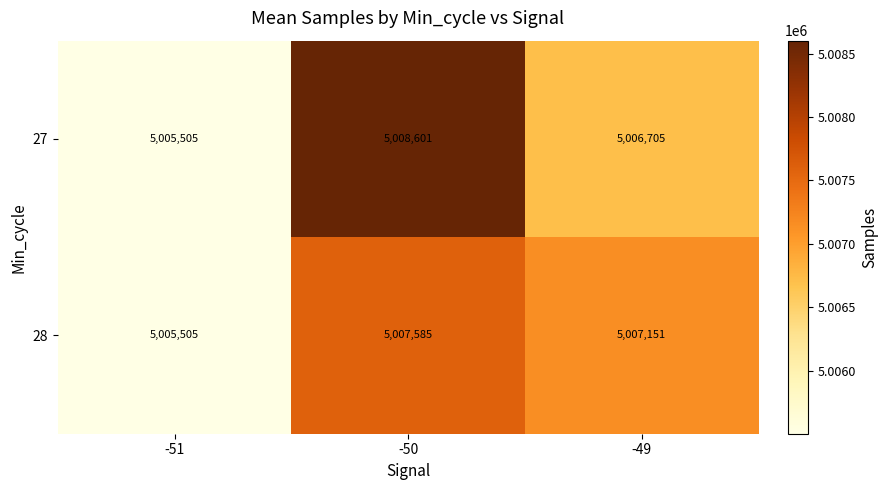

Between -50 and -49, which series saw the biggest shift?

27